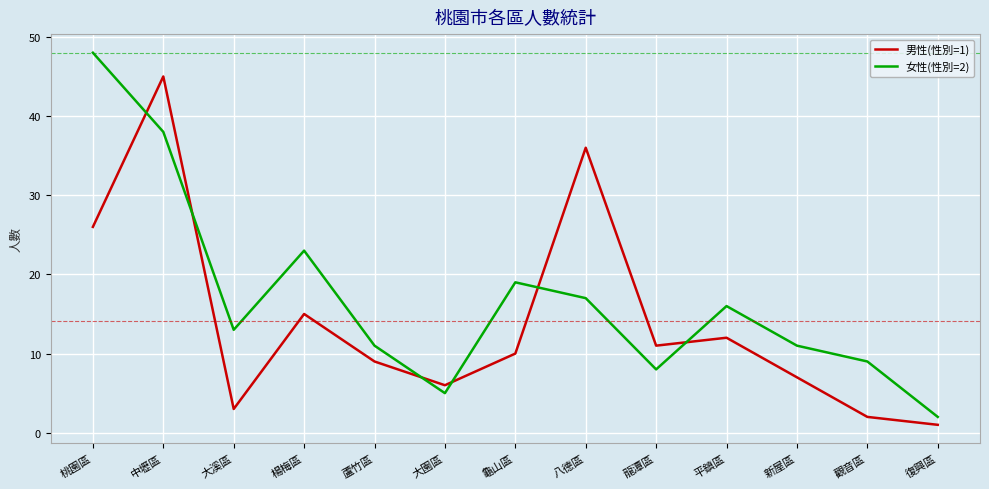

Reading left to right, list all the values displayed in this chart.

男性(性別=1): 桃園區=26	中壢區=45	大溪區=3	楊梅區=15	蘆竹區=9	大園區=6	龜山區=10	八德區=36	龍潭區=11	平鎮區=12	新屋區=7	觀音區=2	復興區=1
女性(性別=2): 桃園區=48	中壢區=38	大溪區=13	楊梅區=23	蘆竹區=11	大園區=5	龜山區=19	八德區=17	龍潭區=8	平鎮區=16	新屋區=11	觀音區=9	復興區=2